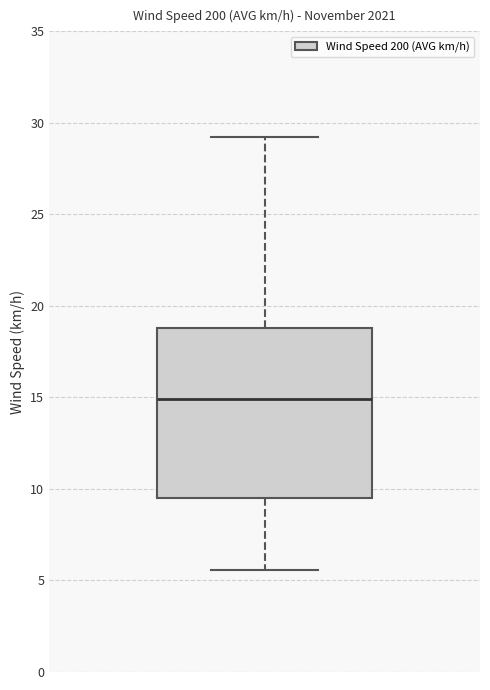

Read this box plot against the y-axis: the position of the median line, the range covered by the box, and the ends of both whiskers. The values are not printed on the chart, so give them approximately, as read against the axis.

median 15.0, box 9.5 to 19.0, whiskers 5.5 to 29.0